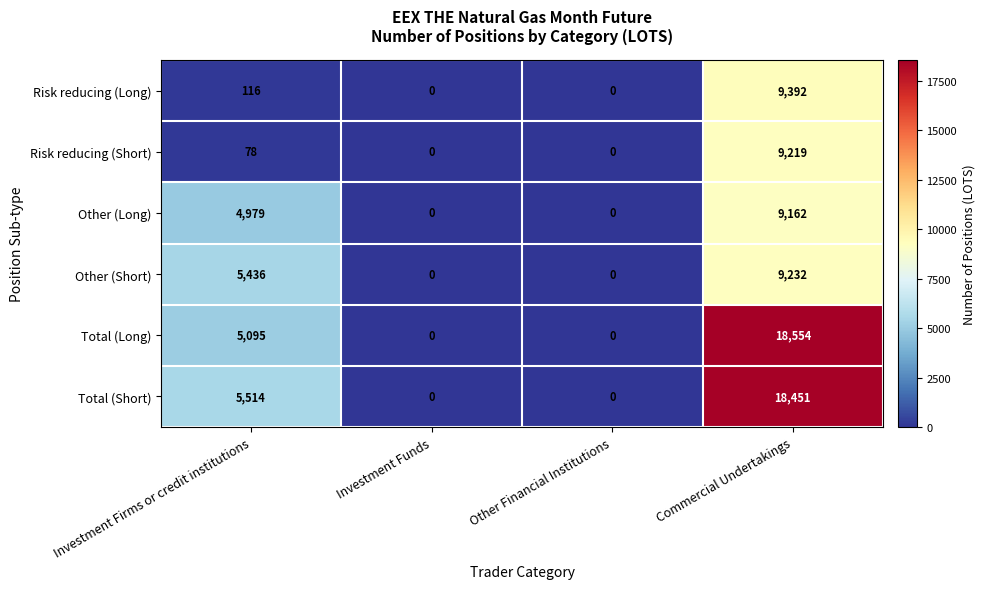

What is the total value across all series at Investment Firms or credit institutions?

21218